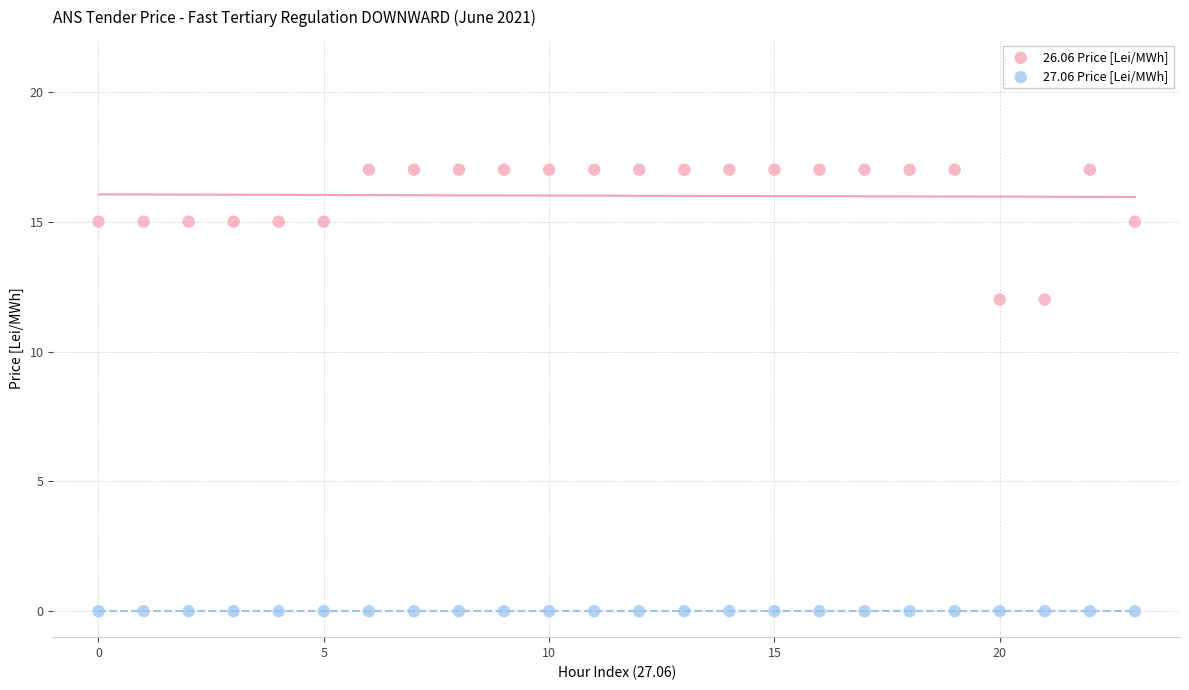

Which series contains the highest Y value?

26.06 Price [Lei/MWh]